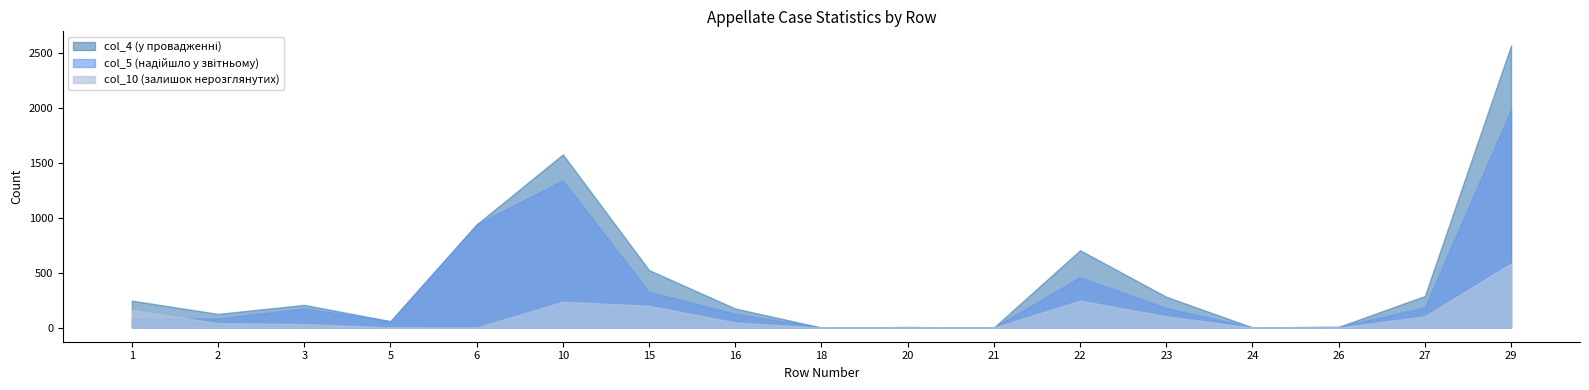

The col_4 series shows 5 at 20. True or false?

True